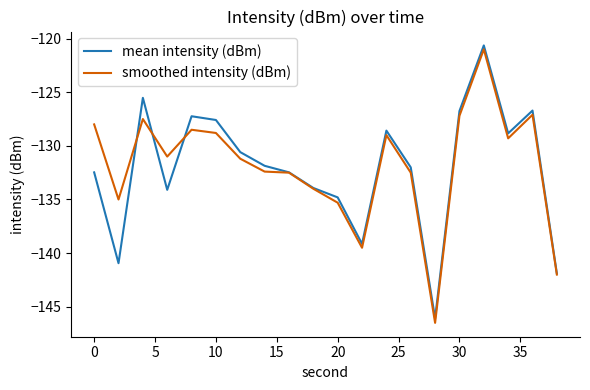

How many values in the smoothed intensity (dBm) series exceed -131?

9